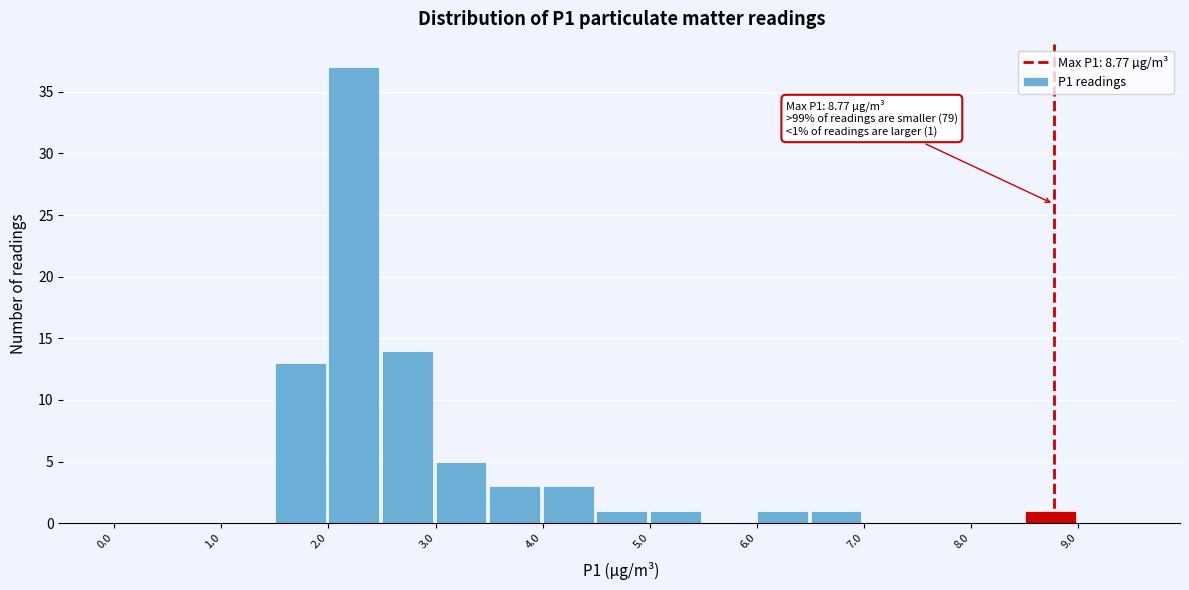

Which range on the x-axis has the tallest bar?

2.0 to 2.5